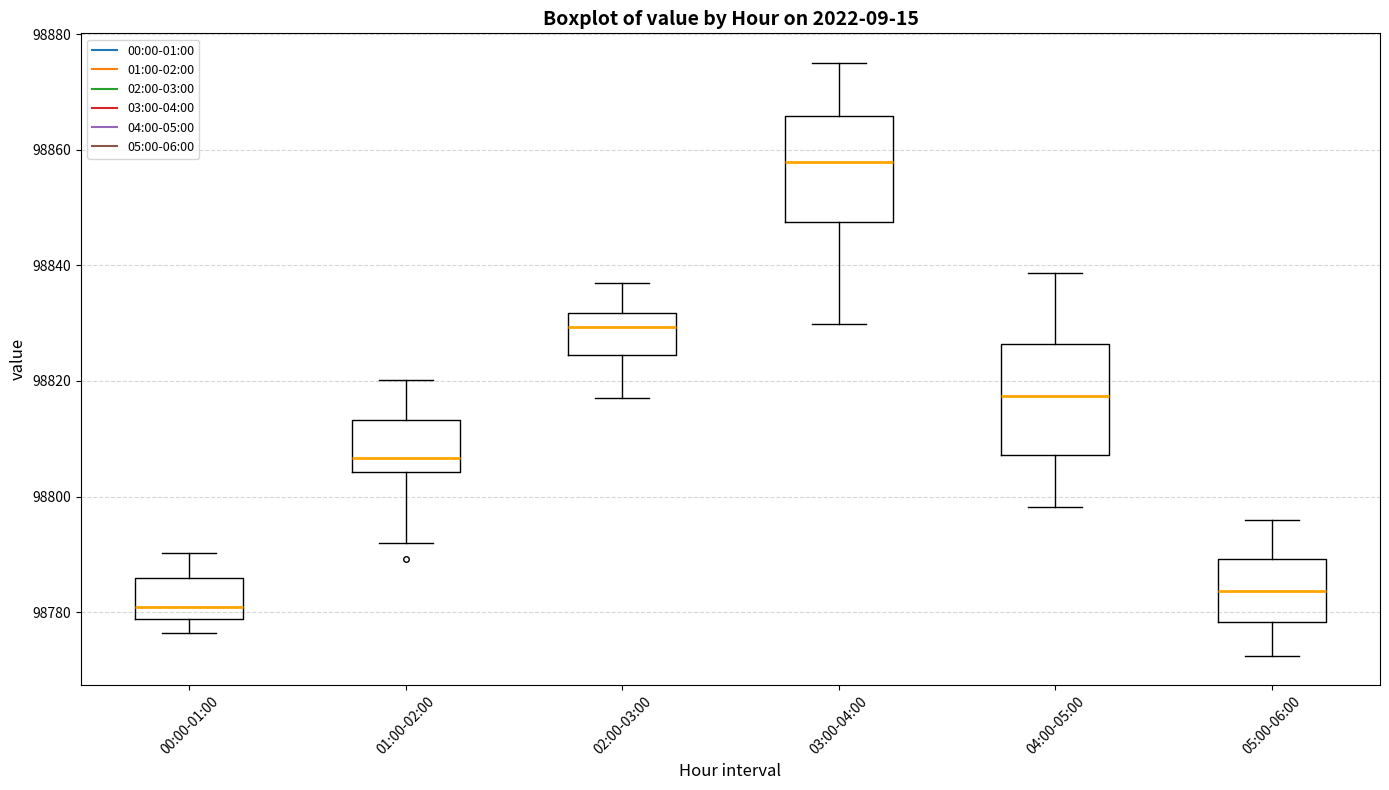

Which box has the highest median line?

03:00-04:00